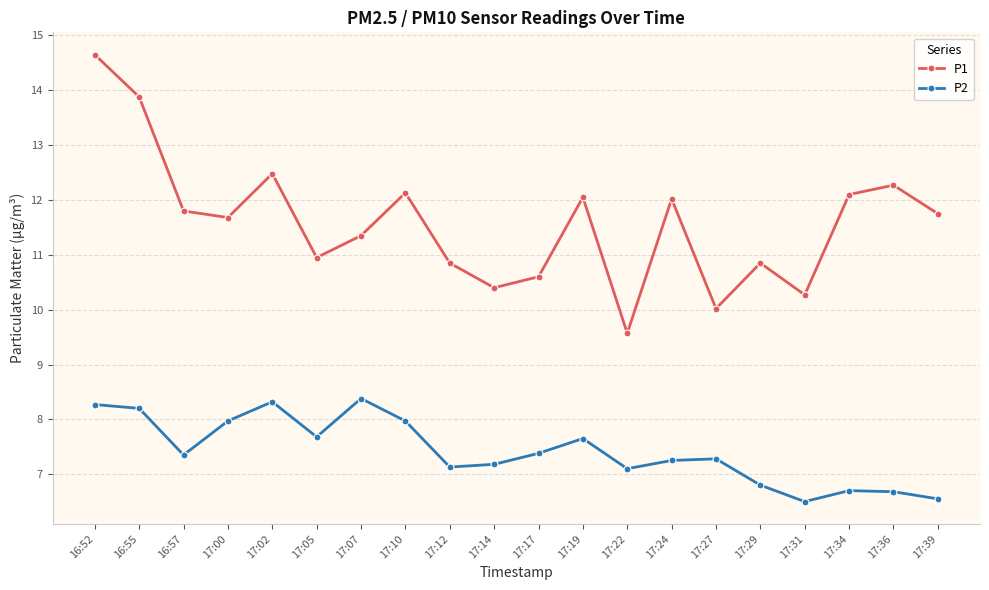

The P1 series shows 4.9 at 17:07. True or false?

False